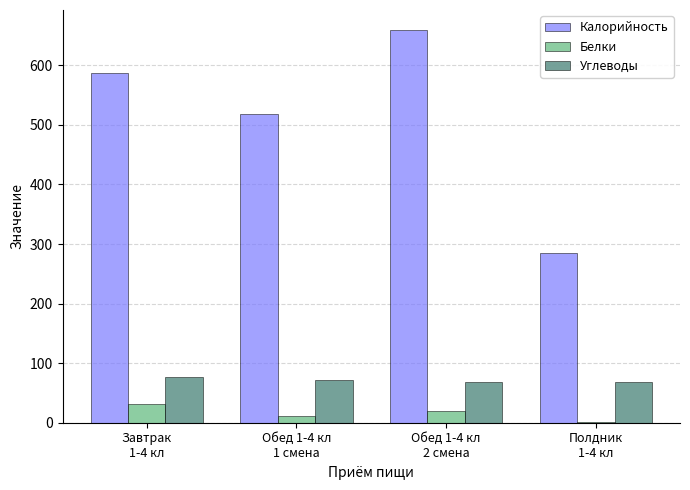

Is the value of Калорийность at Полдник
1-4 кл greater than the value of Углеводы at Полдник
1-4 кл?

Yes